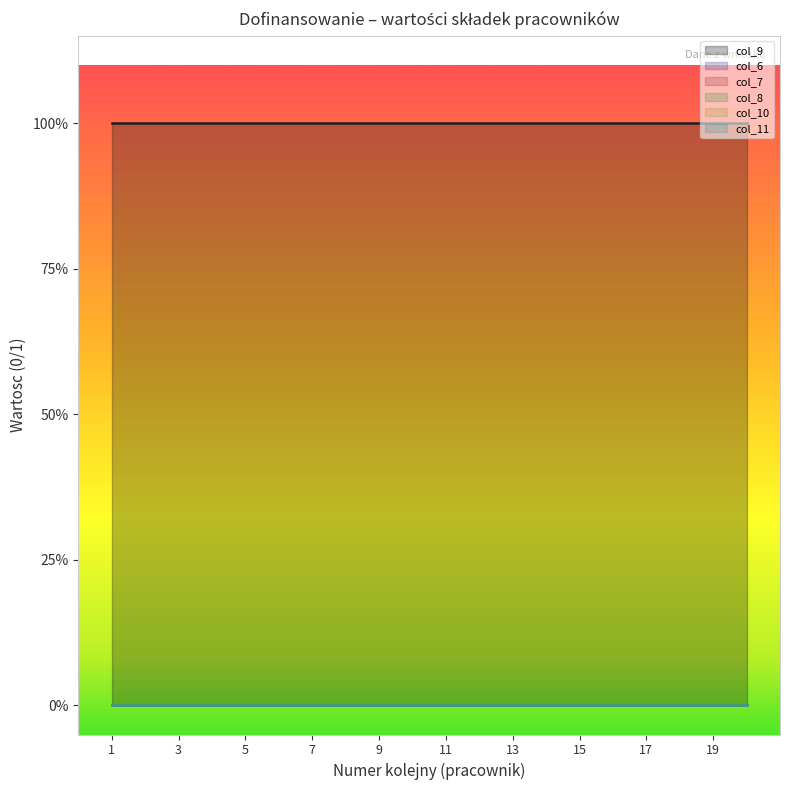

What is the maximum value shown in the chart?

1